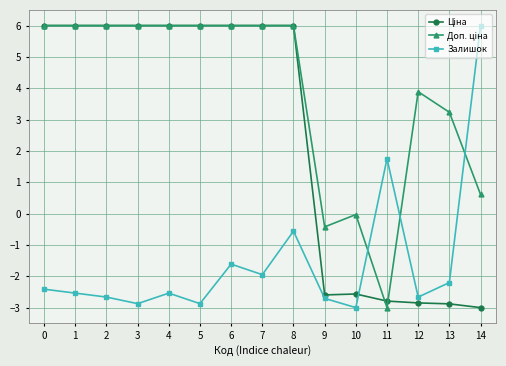

Which series changed the most between 4 and 8?

Залишок